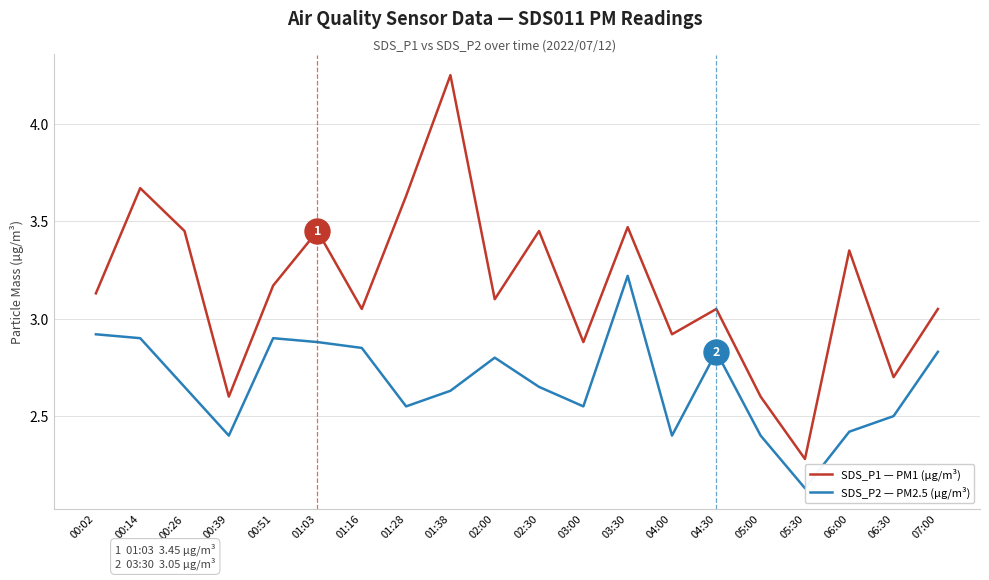

Rank the series by their average value, from lowest to highest.

SDS_P2 — PM2.5 (µg/m³), SDS_P1 — PM1 (µg/m³)